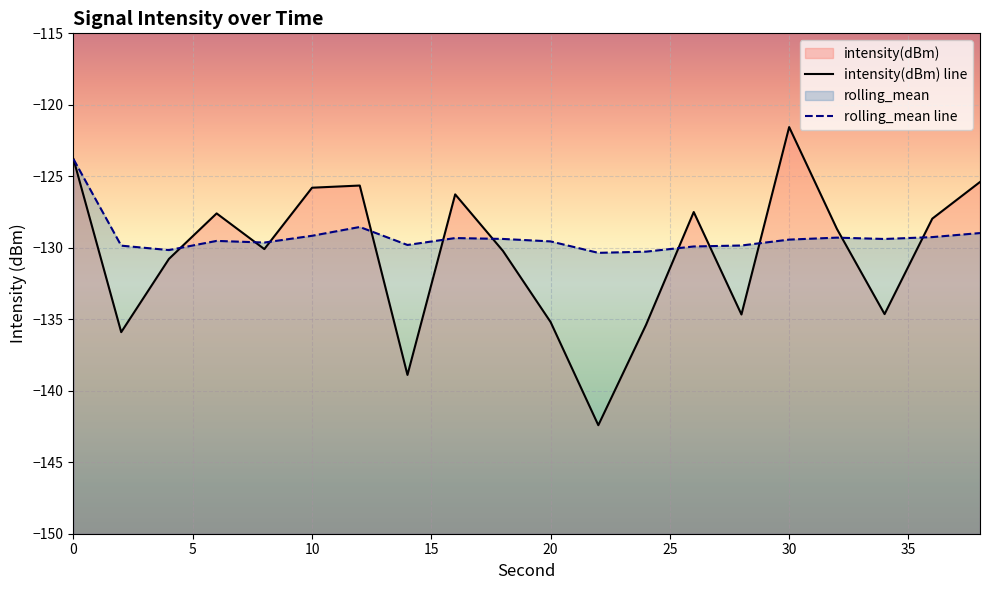

What is the lowest value of the rolling_mean series?

-130.4